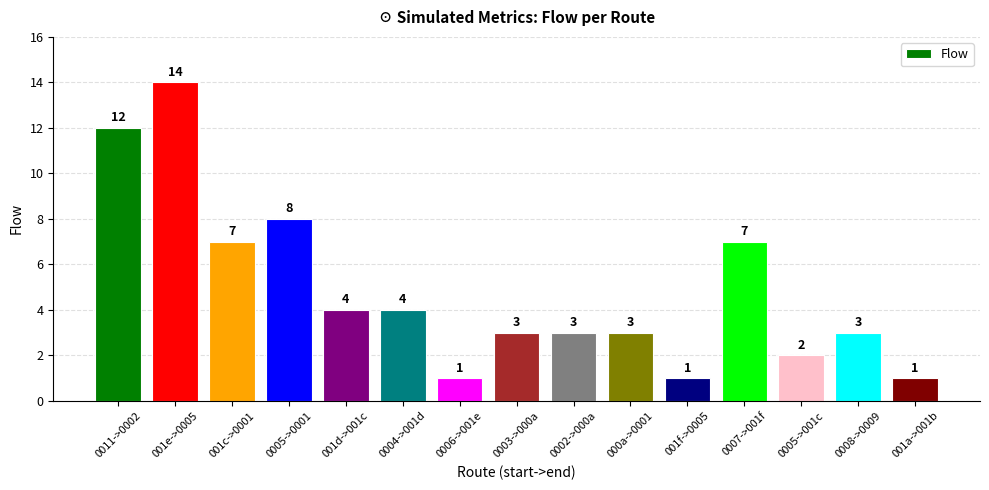

How many data points are less than 3?

4